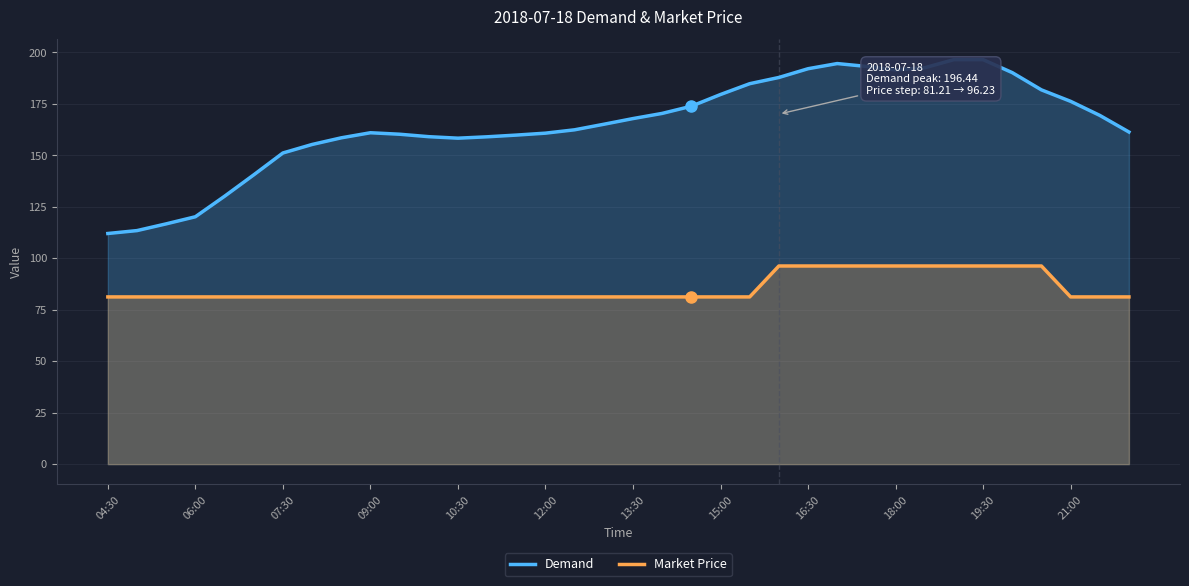

True or false: Market Price and Demand cross at least once.

False